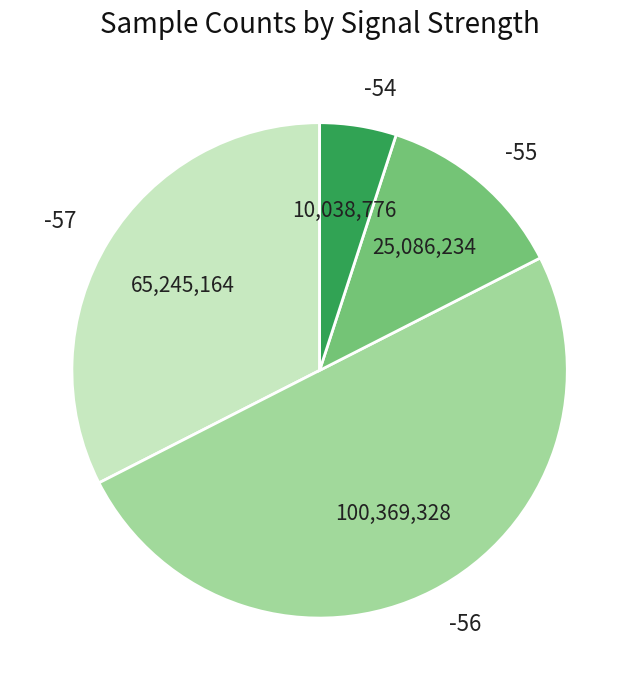

What is the smallest slice in the pie chart?

-54